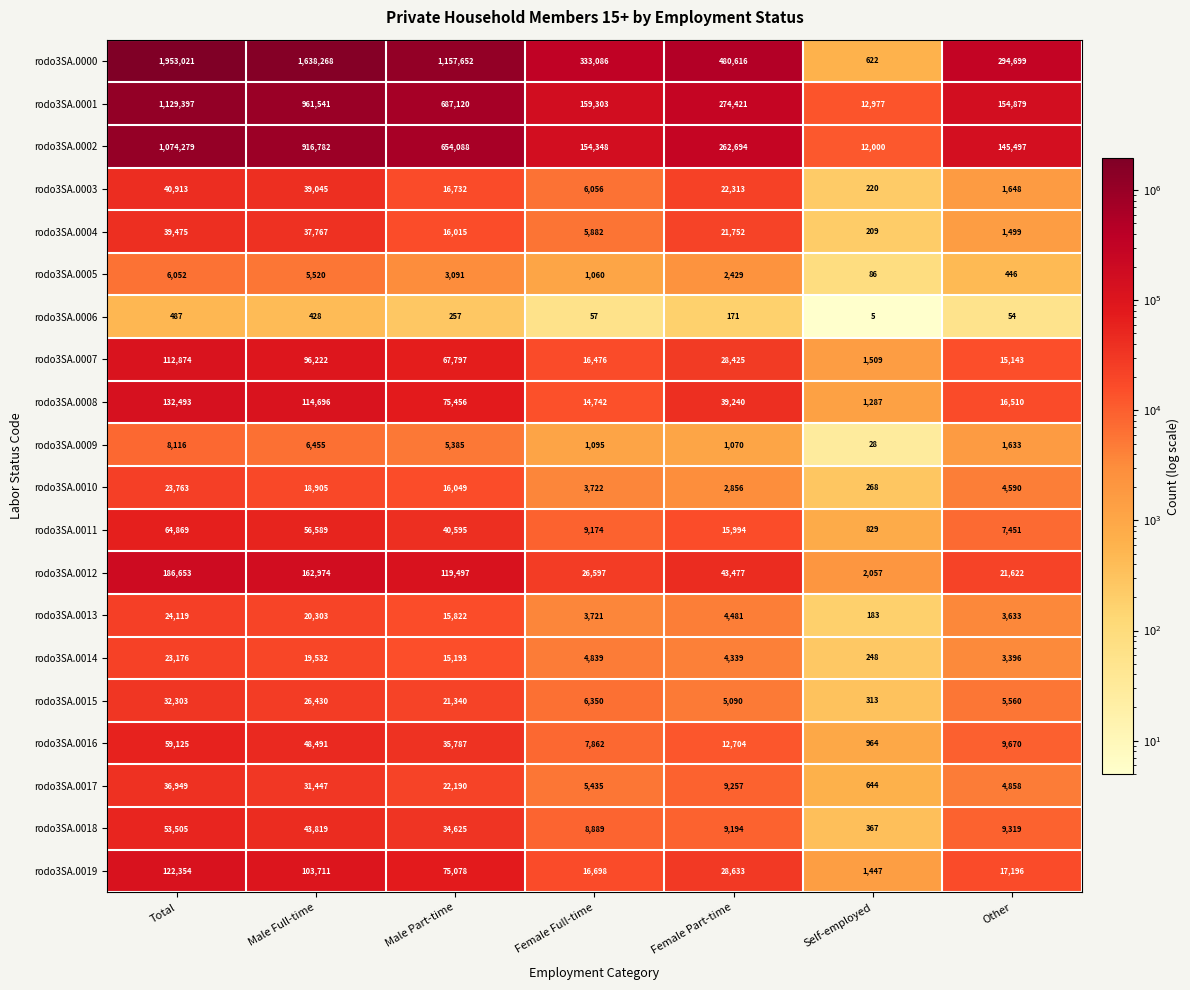

What is the difference between the second highest and minimum values in the rodo3SA.0017 series?

30803